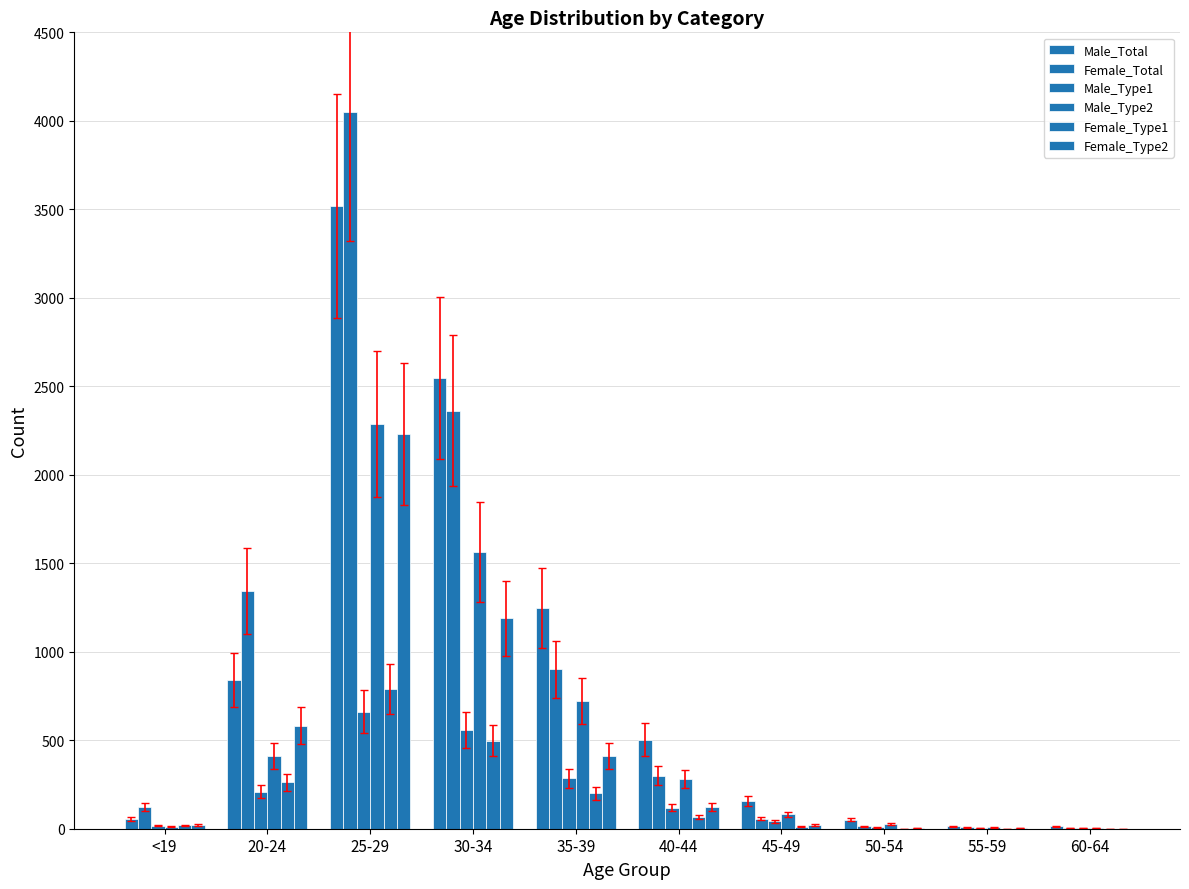

How many series are shown in this chart?

6